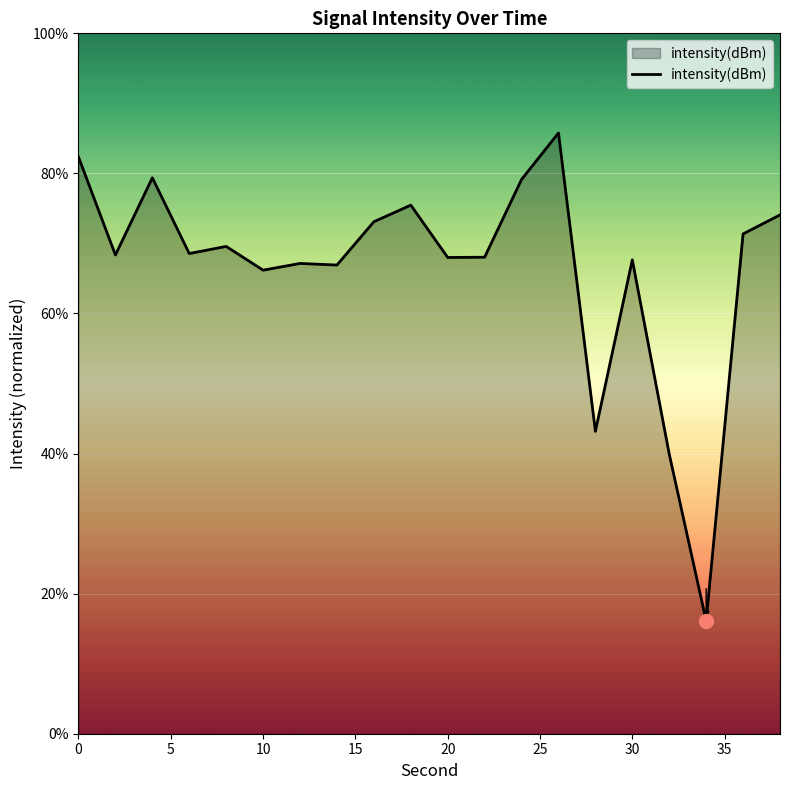

What is the difference between the maximum and minimum values?

69.7